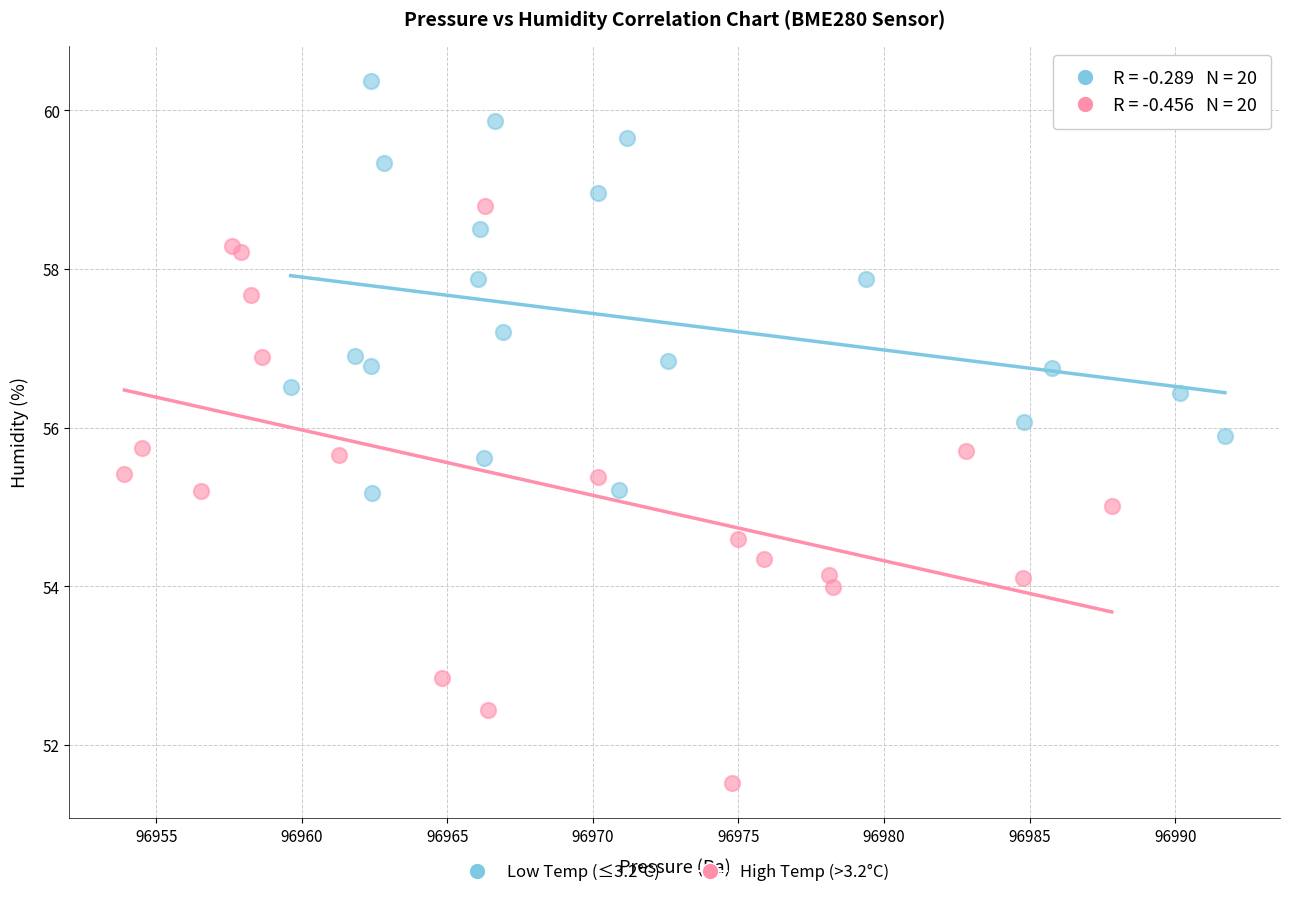

Which series reaches the maximum Y coordinate?

Low Temp (≤3.2°C)